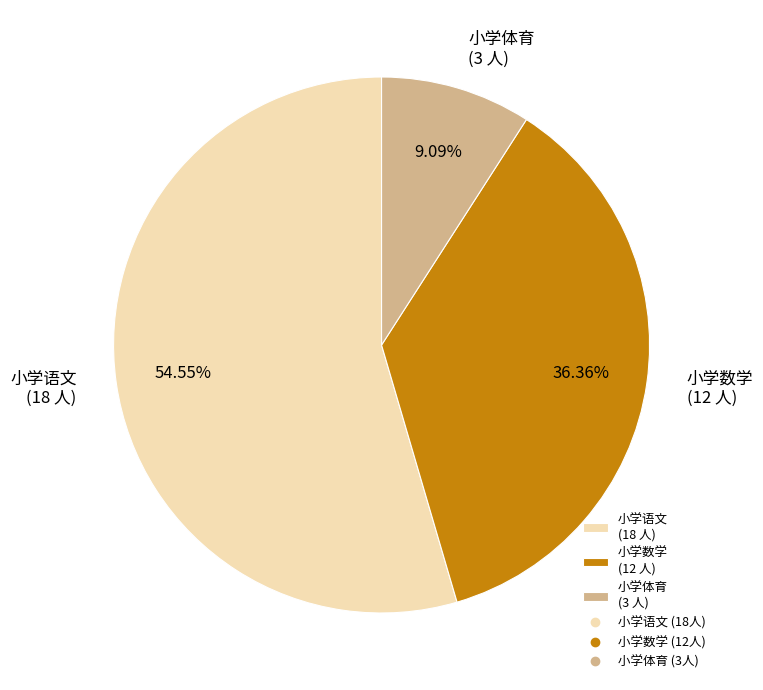

To the nearest percent, what is the average slice percentage?

33%